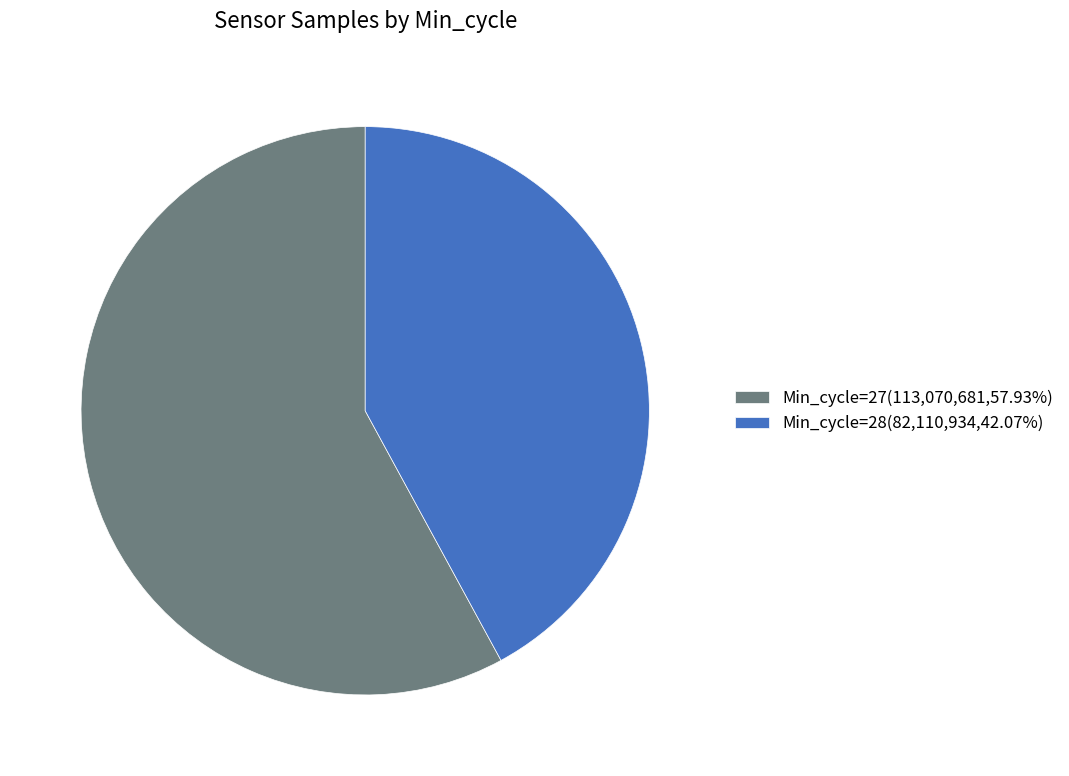

Is the sum of Min_cycle=28(82,110,934,42.07%) and Min_cycle=27(113,070,681,57.93%) greater than half?

Yes